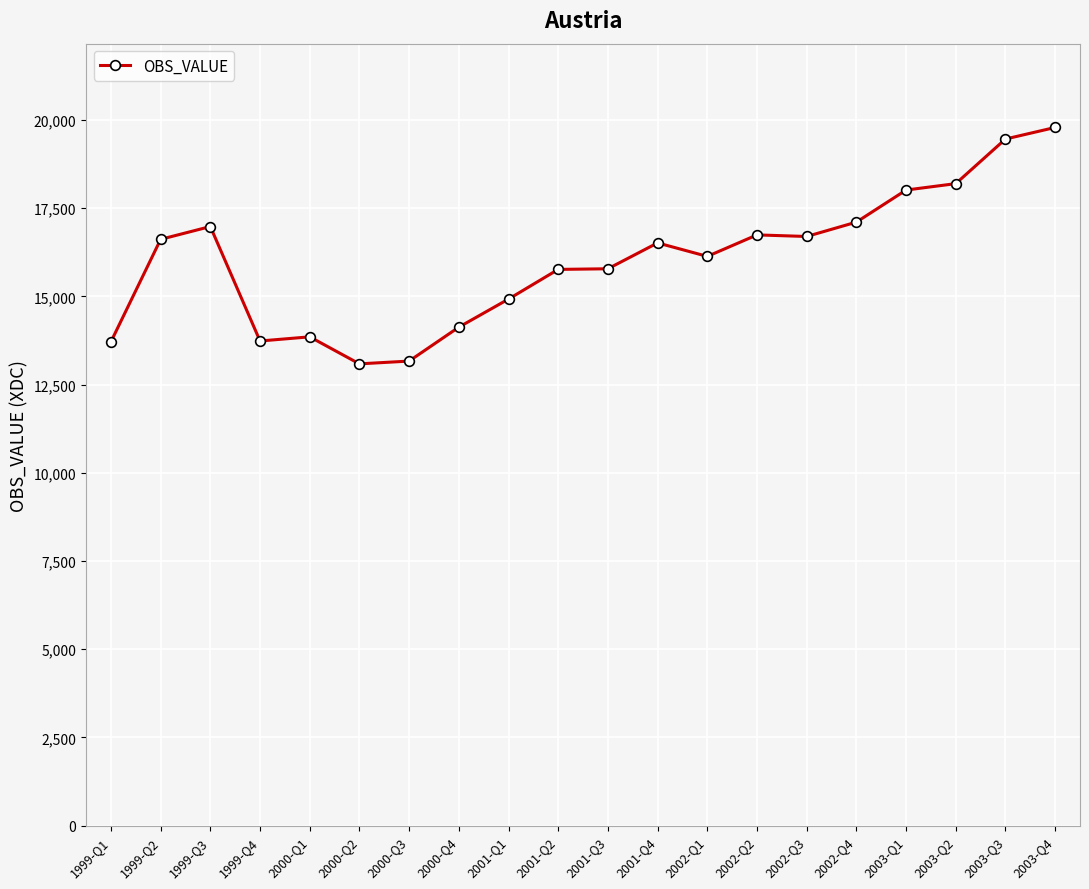

Which has a higher value, 1999-Q3 or 1999-Q2?

1999-Q3